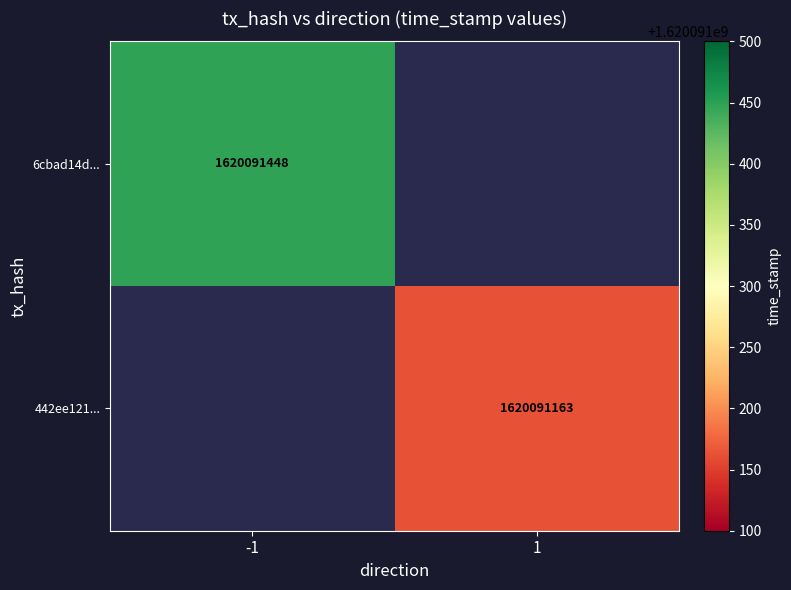

List the series in order of their peak value, lowest first.

442ee121904596e0f0e4404d506933ccdab780c, 6cbad14d0df09fbed52173b6d6e8f21a6b48a5c